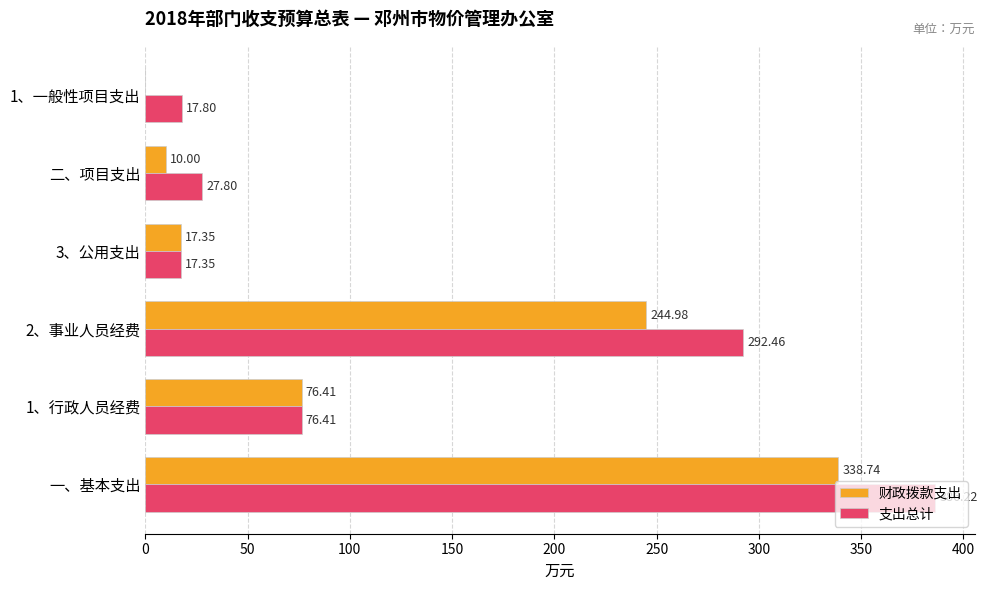

What is the sum of all 财政拨款支出 values?

687.5